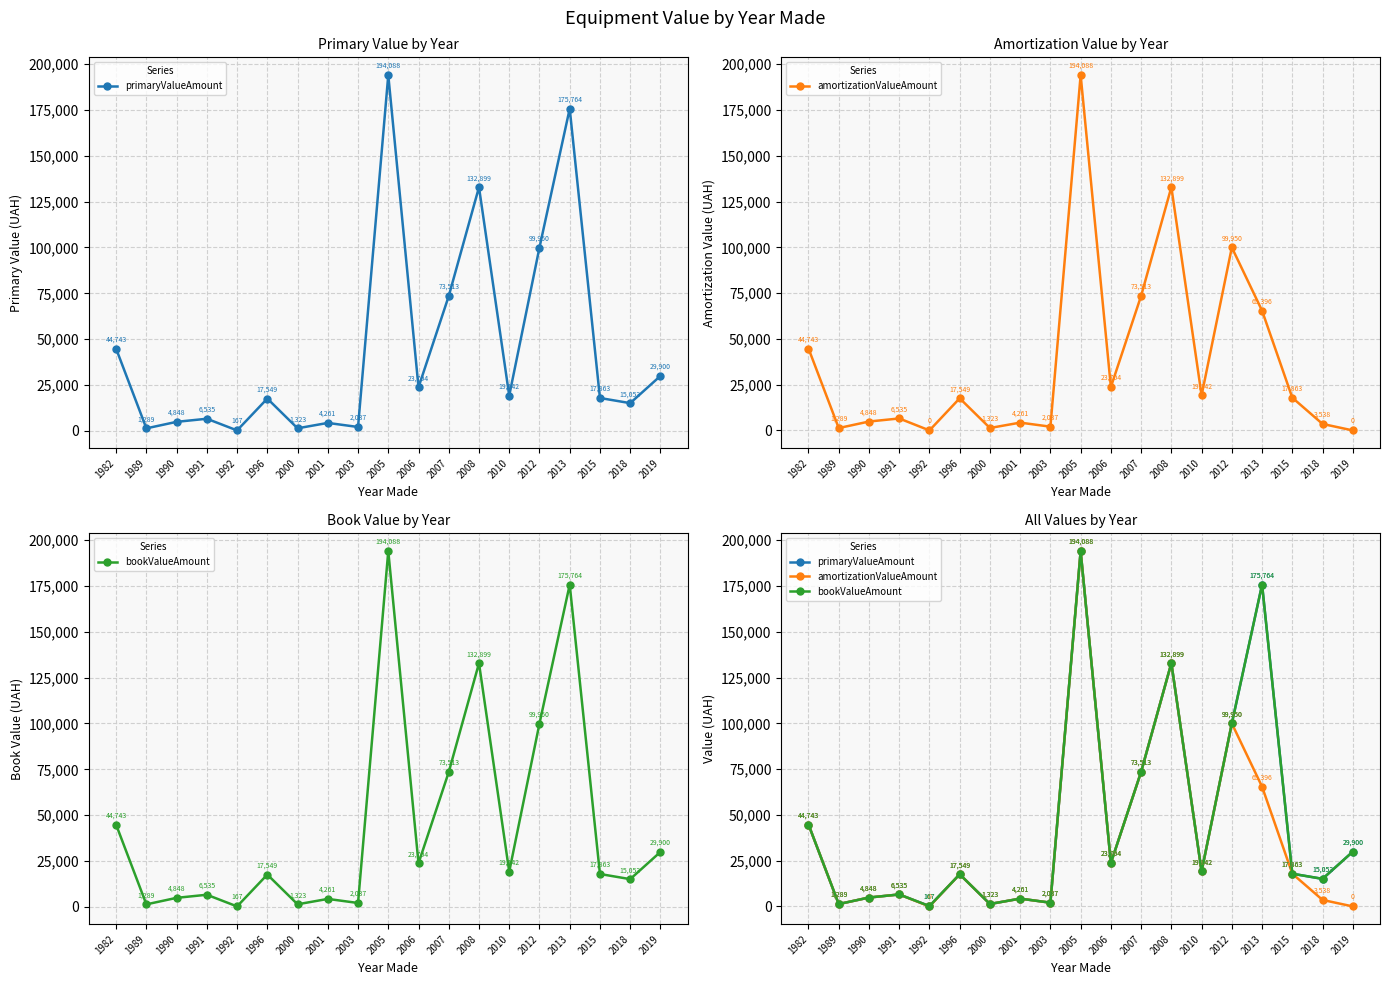

At which label is primaryValueAmount closest to 97127?

2012